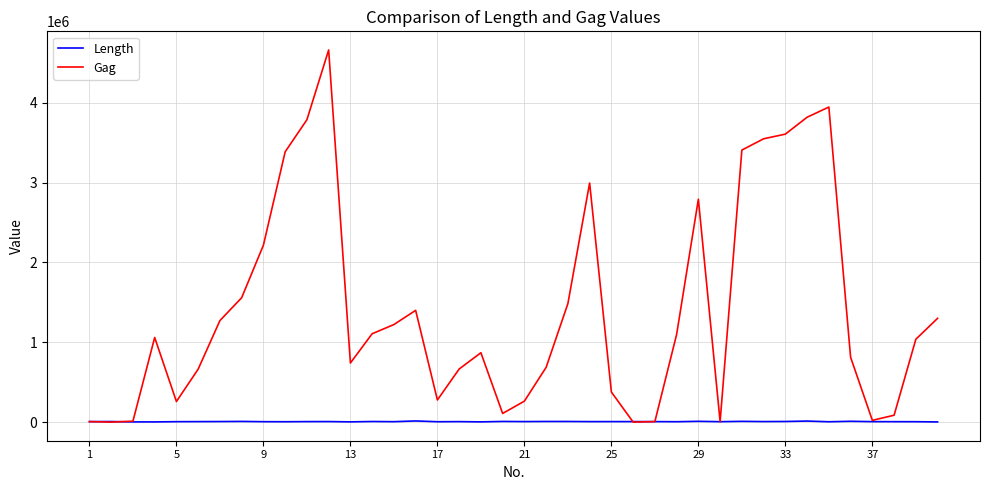

What is the maximum value for Gag?

4660072